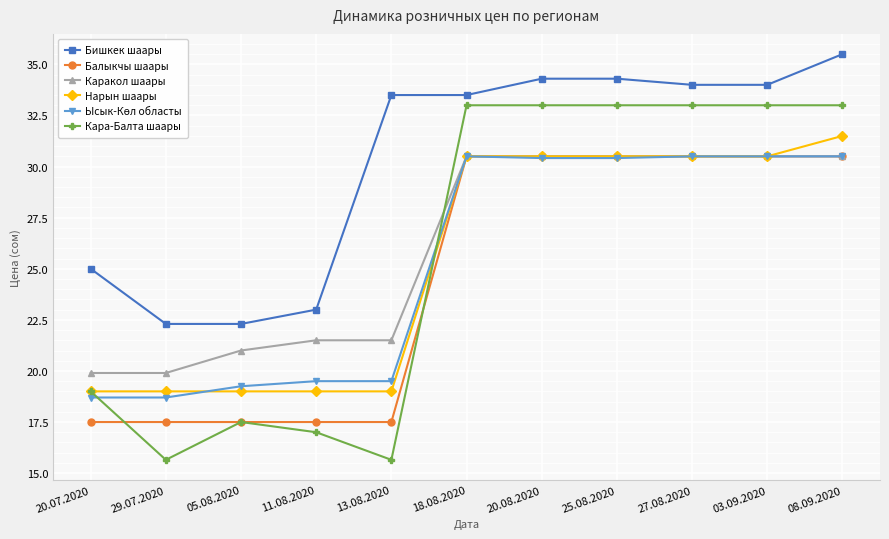

Which series has the widest spread of values?

Кара-Балта шаары